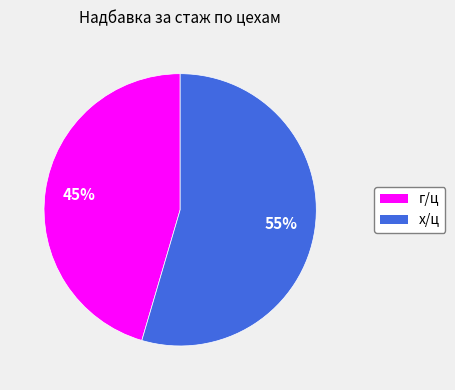

What is the ratio of the value at х/ц to the value at г/ц?

1.2